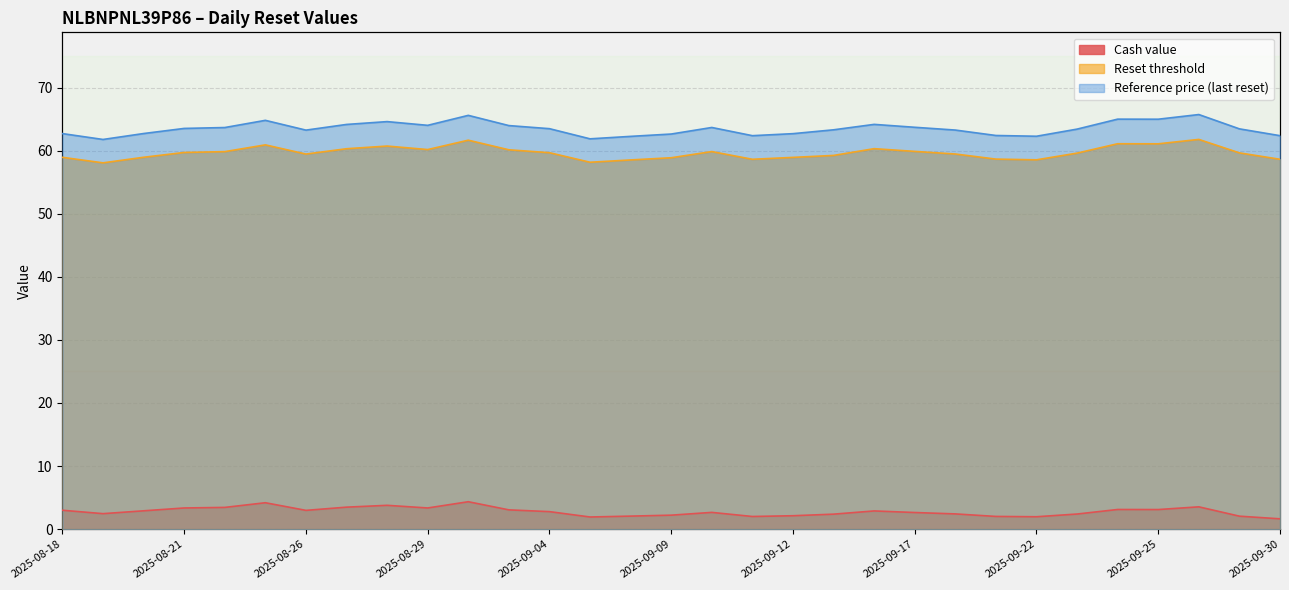

At which category is the sum across all series the highest?

2025-09-02